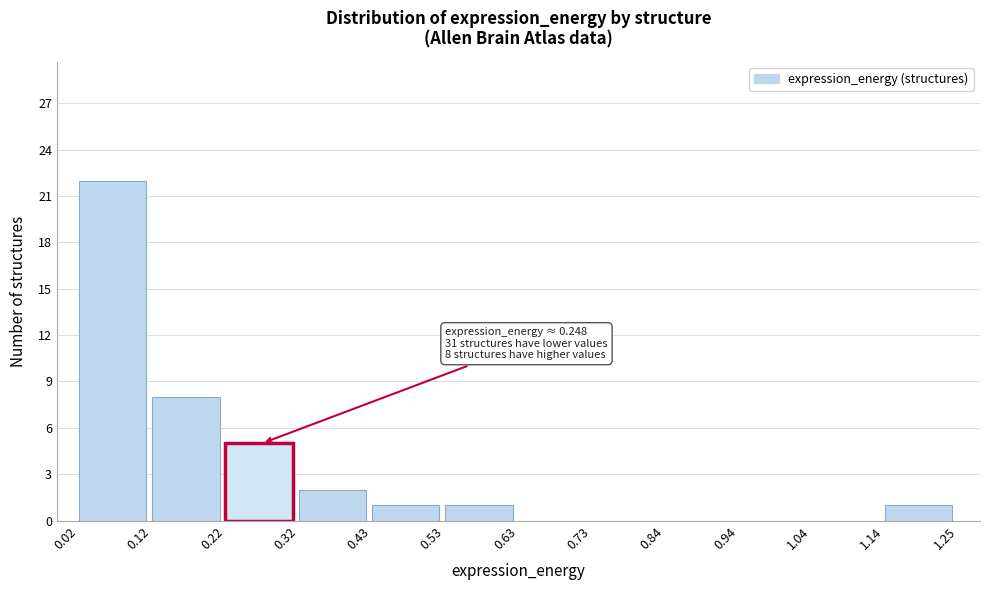

Over which range of the x-axis is the bar tallest?

0.02 to 0.12